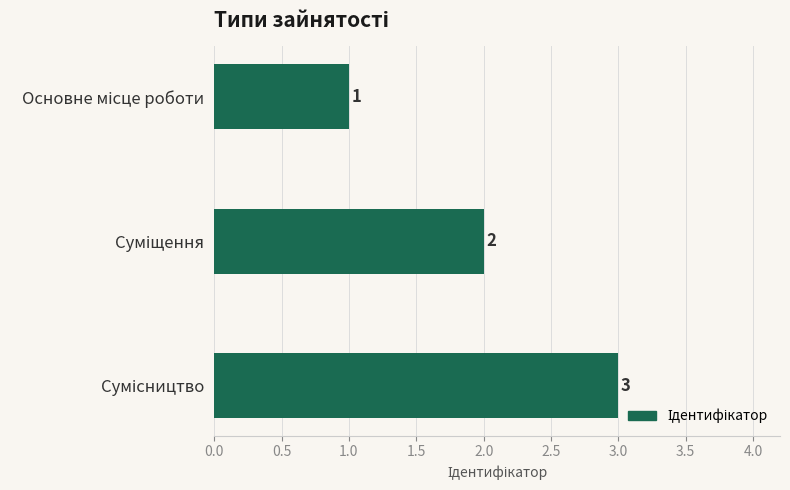

What is the minimum value shown in the chart?

1